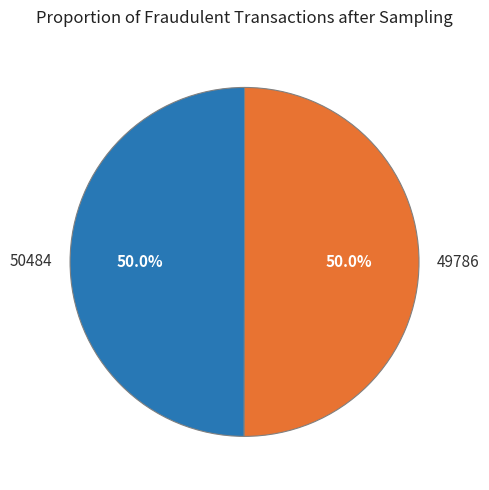

The 49786 slice represents 99% of the pie. True or false?

False